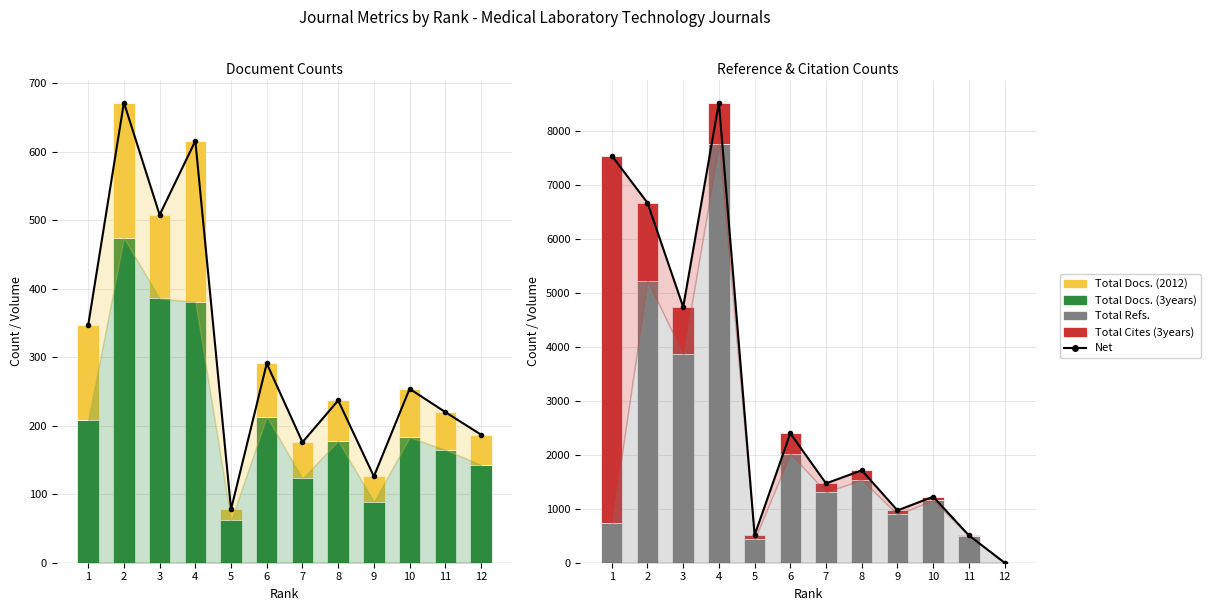

What is the value of the Total Refs. bar at the 2nd from the left?

5227